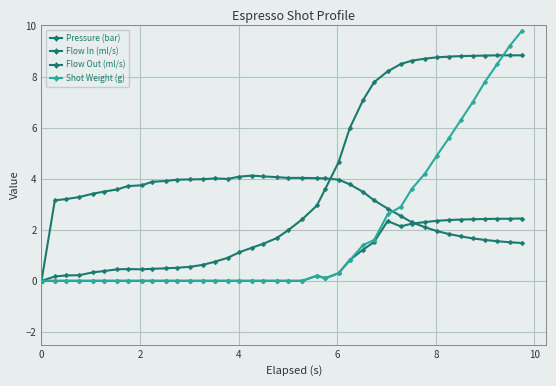

Which series ends up on top after the final intersection of Pressure (bar) and Flow In (ml/s)?

Pressure (bar)